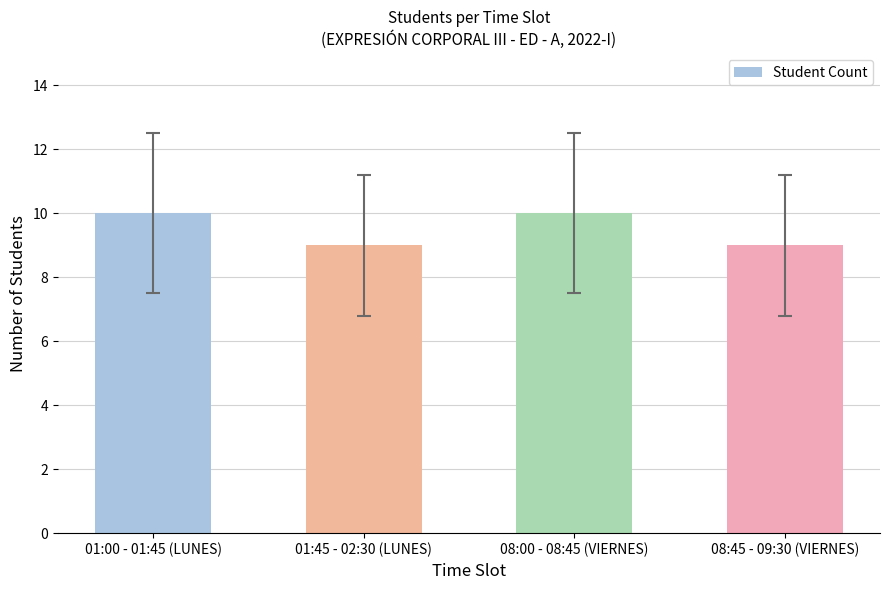

Which has a higher value, 08:00 - 08:45 (VIERNES) or 08:45 - 09:30 (VIERNES)?

08:00 - 08:45 (VIERNES)